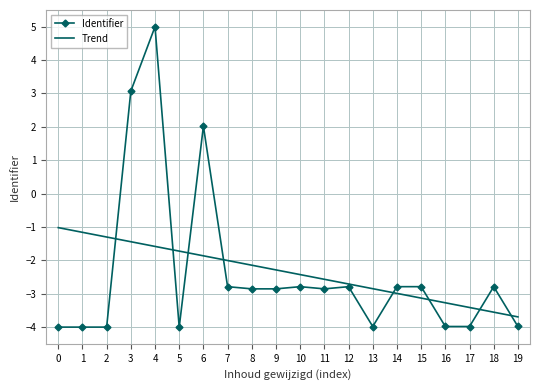

At which label is Trend closest to -2?

7